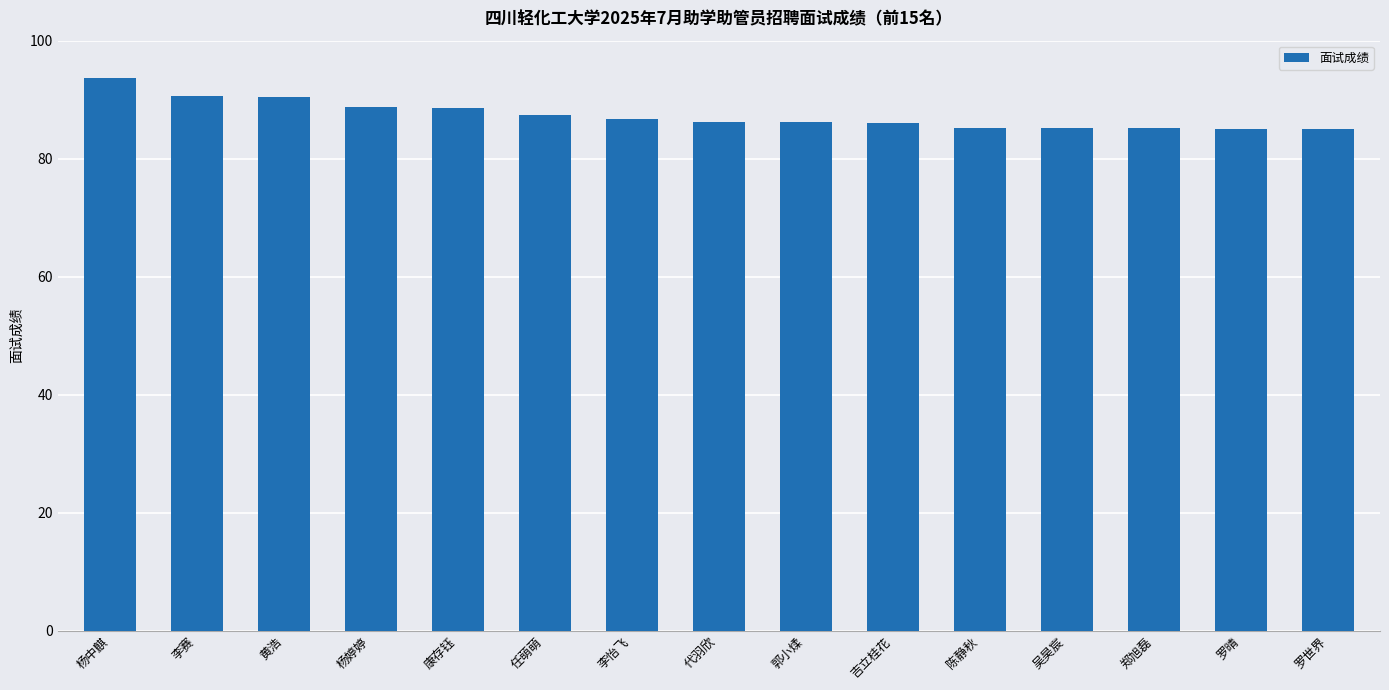

The chart shows a value of 158.3 at 康存钰. True or false?

False